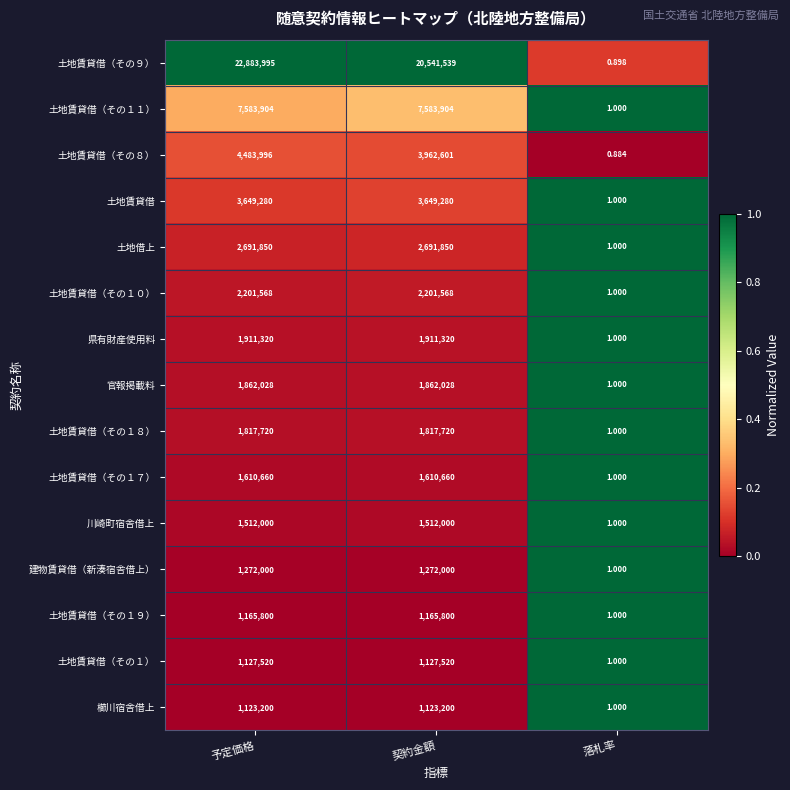

Which category has the lowest value in the 建物賃貸借（新湊宿舎借上） series?

落札率